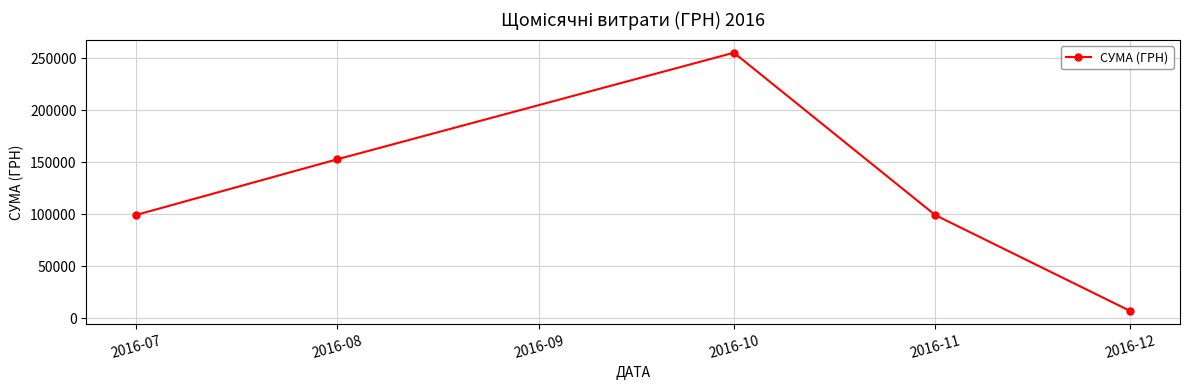

True or false: the data has more than 1 interior local peaks.

False